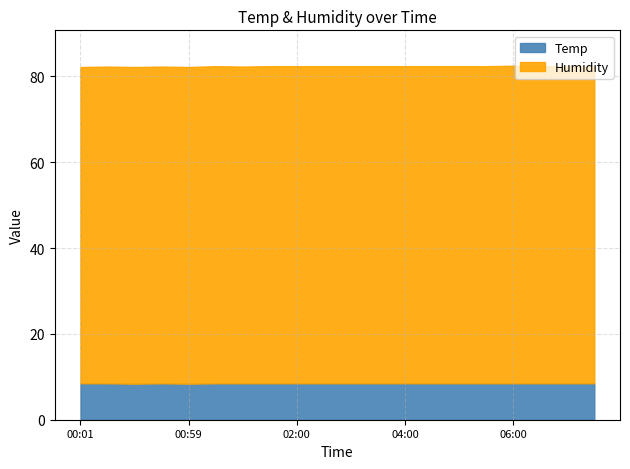

True or false: Temp and Humidity cross at least once.

False